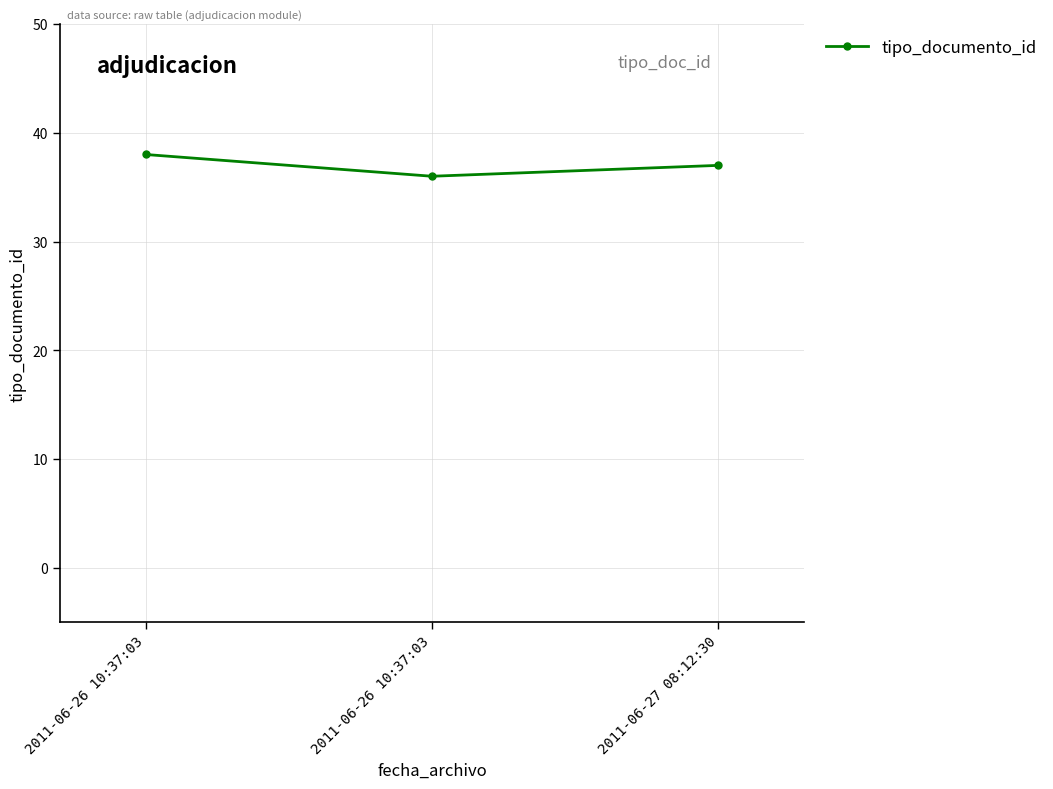

Does the chart have visible grid lines?

Yes